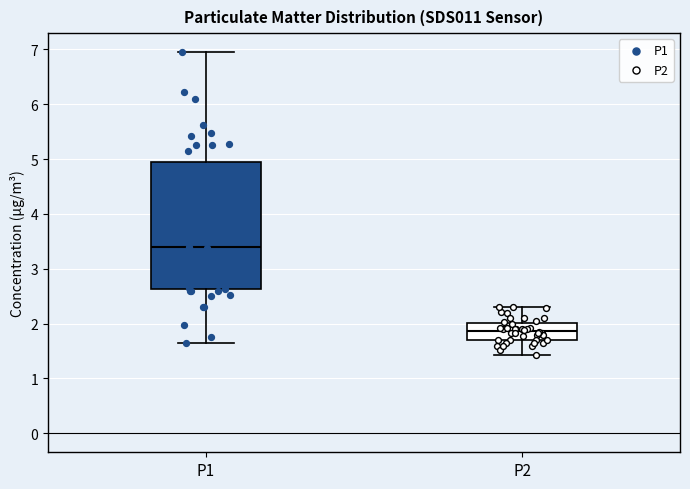

Which box's median line is the lowest?

P2